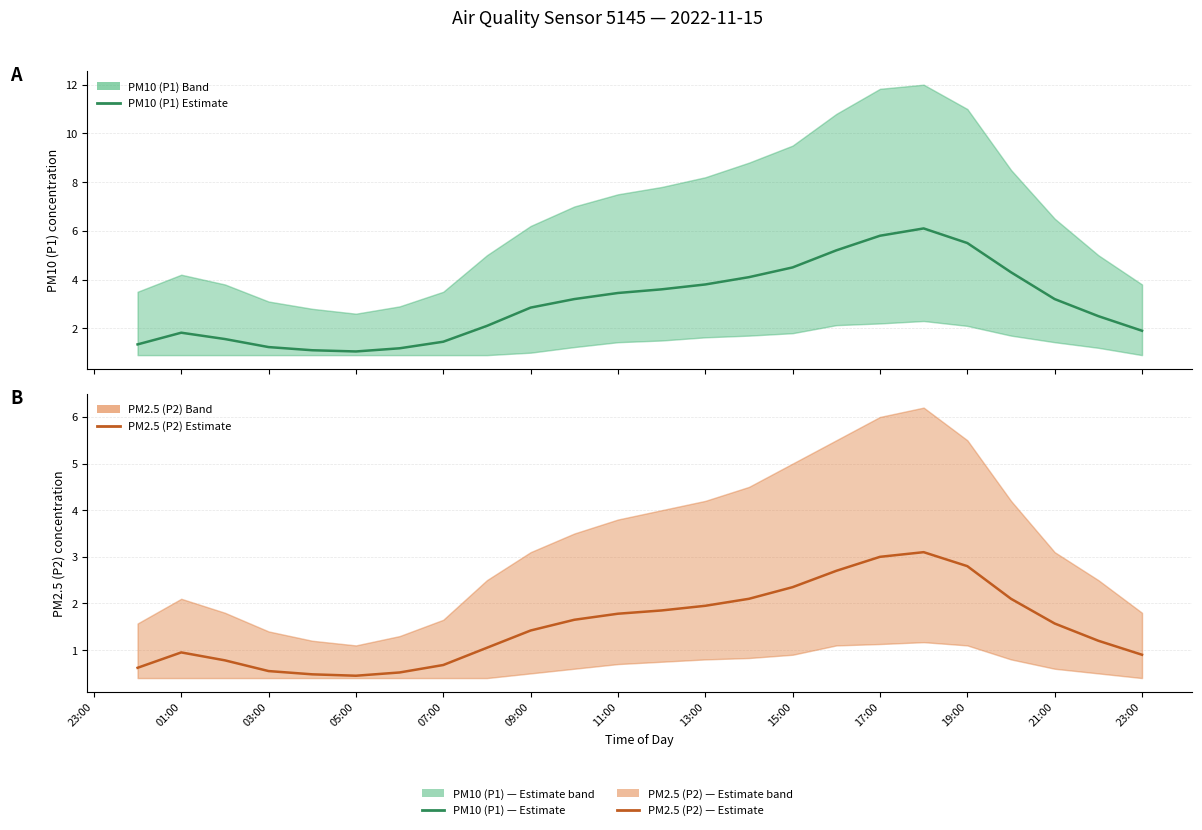

The value of PM10 (P1) Estimate at 15:00 is 1.2. True or false?

False